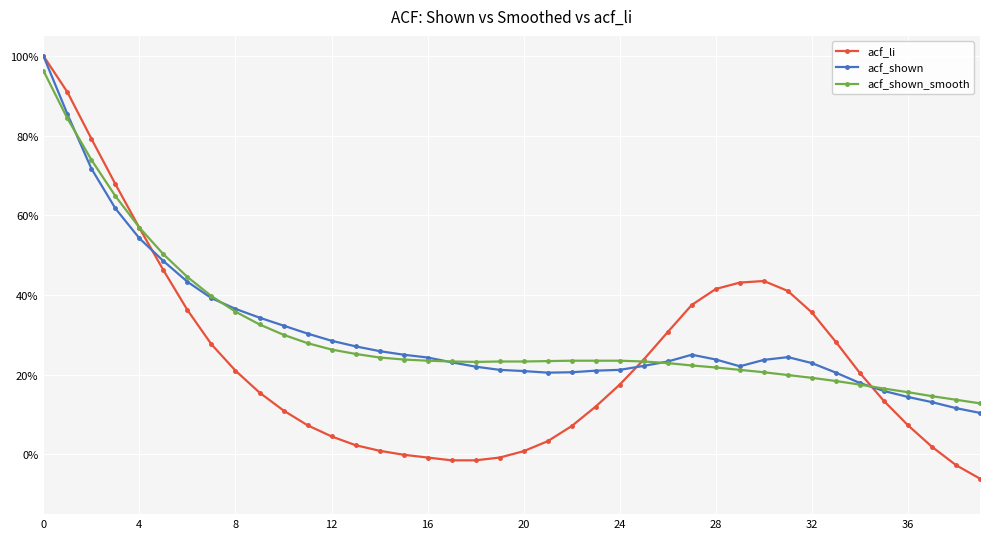

Does the chart have visible grid lines?

Yes